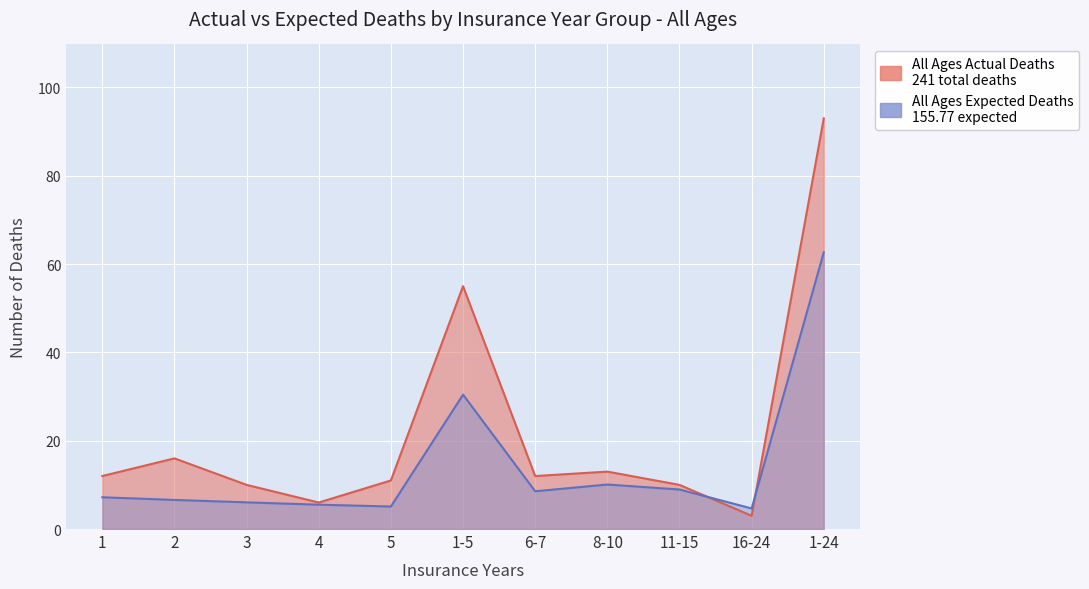

What is the total value across all series at 16-24?

7.7